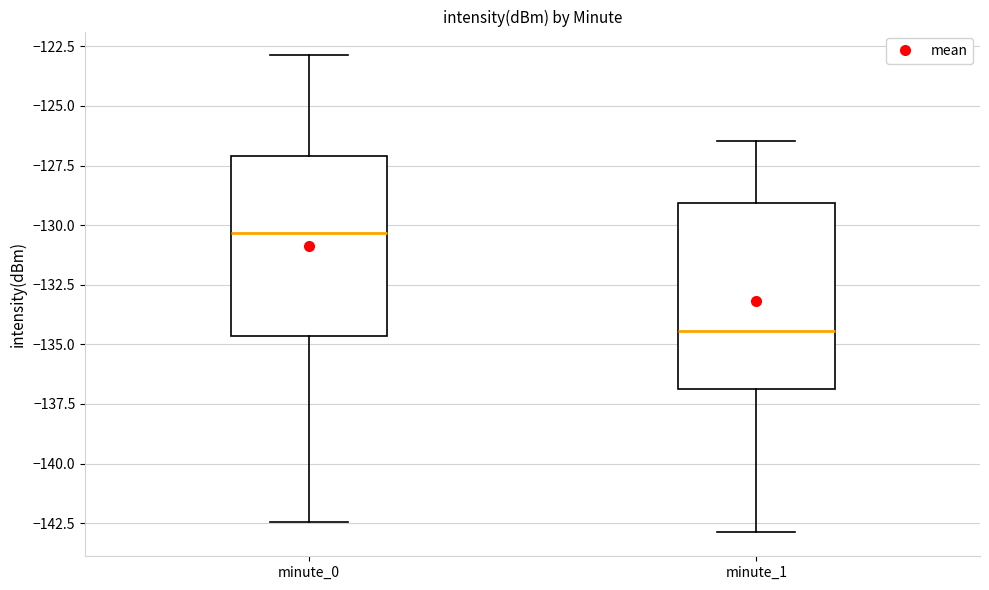

Reading left to right, read every box against the y-axis: the position of its median line, the range the box covers, and the ends of its whiskers. The values are not printed on the chart, so give them approximately, as read against the axis.

minute_0: median -130.5, box -134.5 to -127.0, whiskers -142.5 to -123.0
minute_1: median -134.5, box -137.0 to -129.0, whiskers -143.0 to -126.5